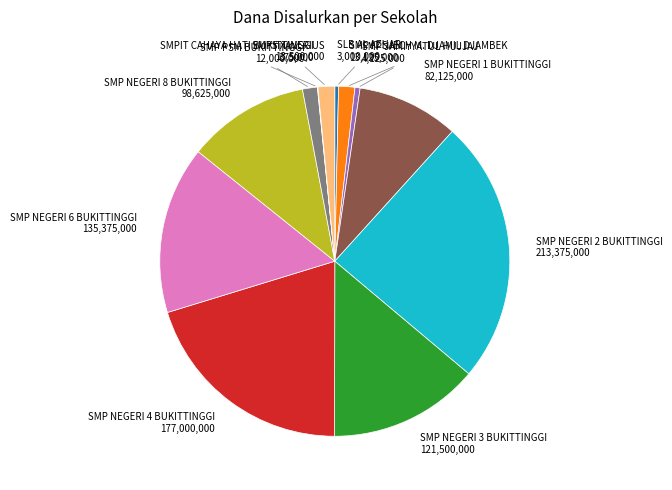

Is there any slice that represents more than half of the pie?

No